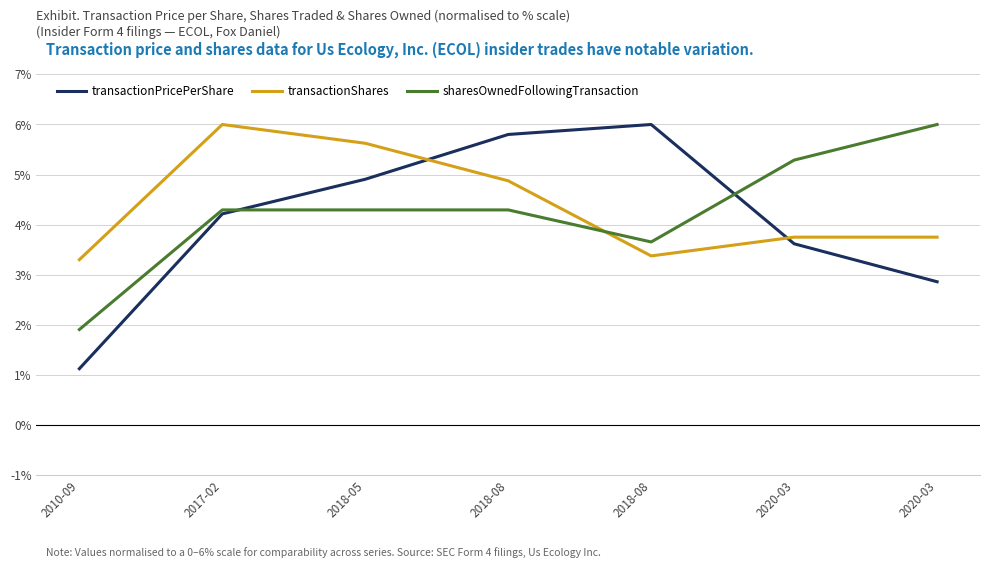

What is the difference between the highest and lowest values at 2018-08?

1.5